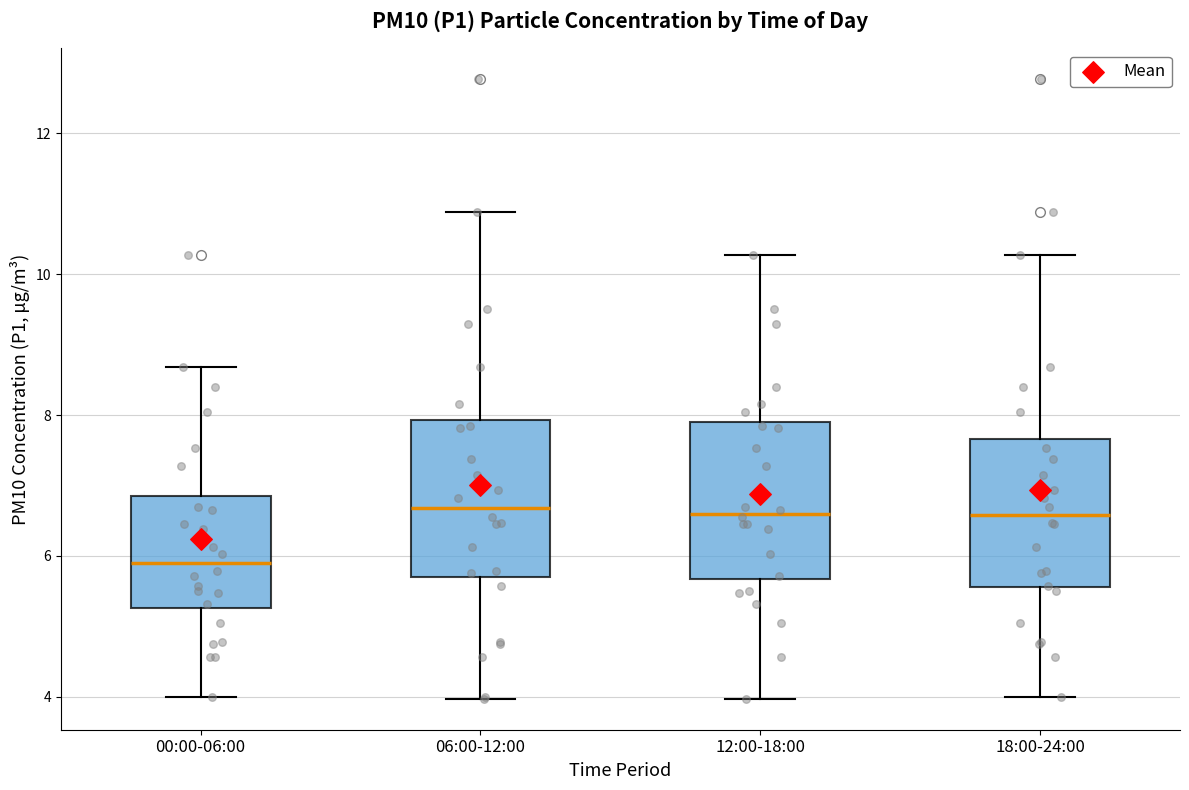

Reading left to right, read every box against the y-axis: the position of its median line, the range the box covers, and the ends of its whiskers. The values are not printed on the chart, so give them approximately, as read against the axis.

00:00-06:00: median 6.0, box 5.2 to 6.8, whiskers 4.0 to 8.6
06:00-12:00: median 6.6, box 5.8 to 8.0, whiskers 4.0 to 10.8
12:00-18:00: median 6.6, box 5.6 to 8.0, whiskers 4.0 to 10.2
18:00-24:00: median 6.6, box 5.6 to 7.6, whiskers 4.0 to 10.2